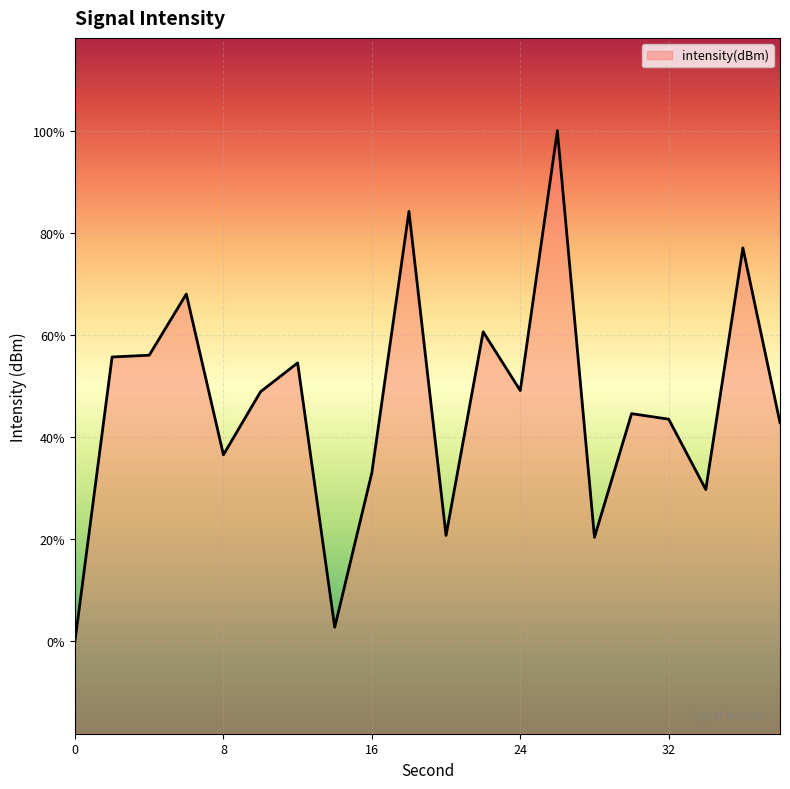

What is the sum of the values at 14 and 24?

-266.3